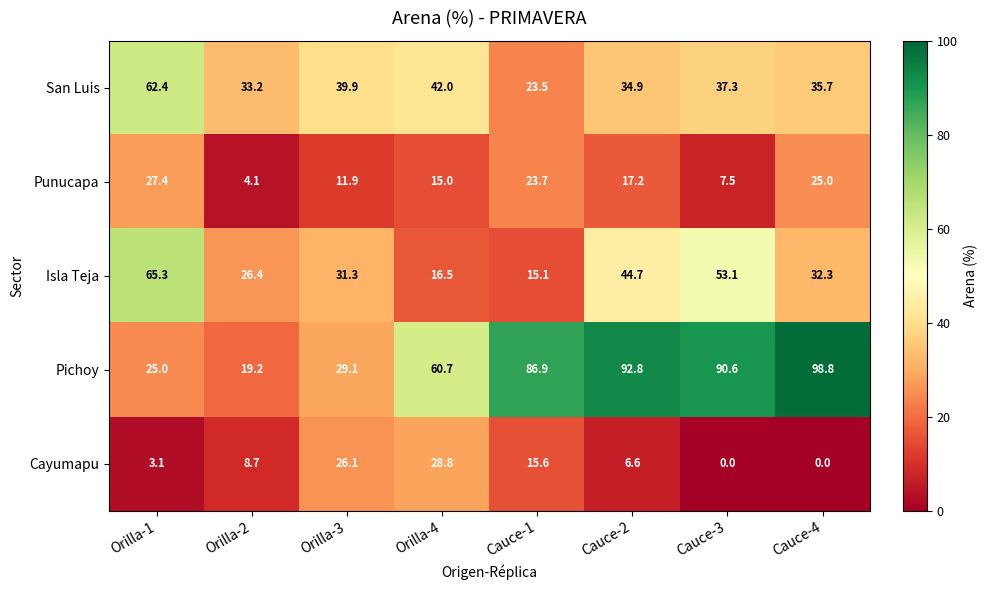

How many distinct data groups are displayed?

5